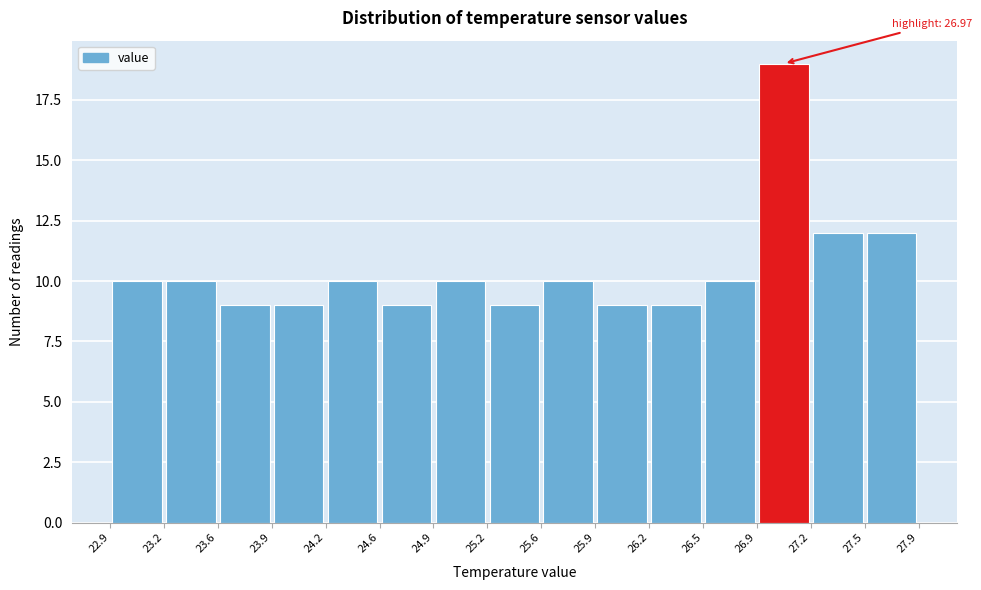

Over which range of the x-axis is the bar tallest?

26.9 to 27.2